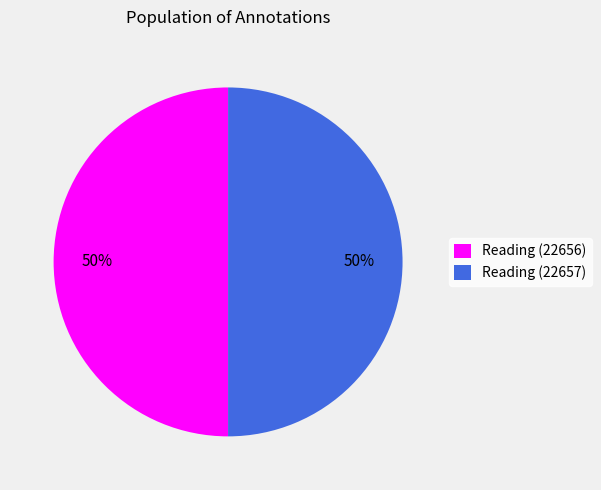

To the nearest percent, what is the combined percentage of Reading (22657) and Reading (22656)?

100%